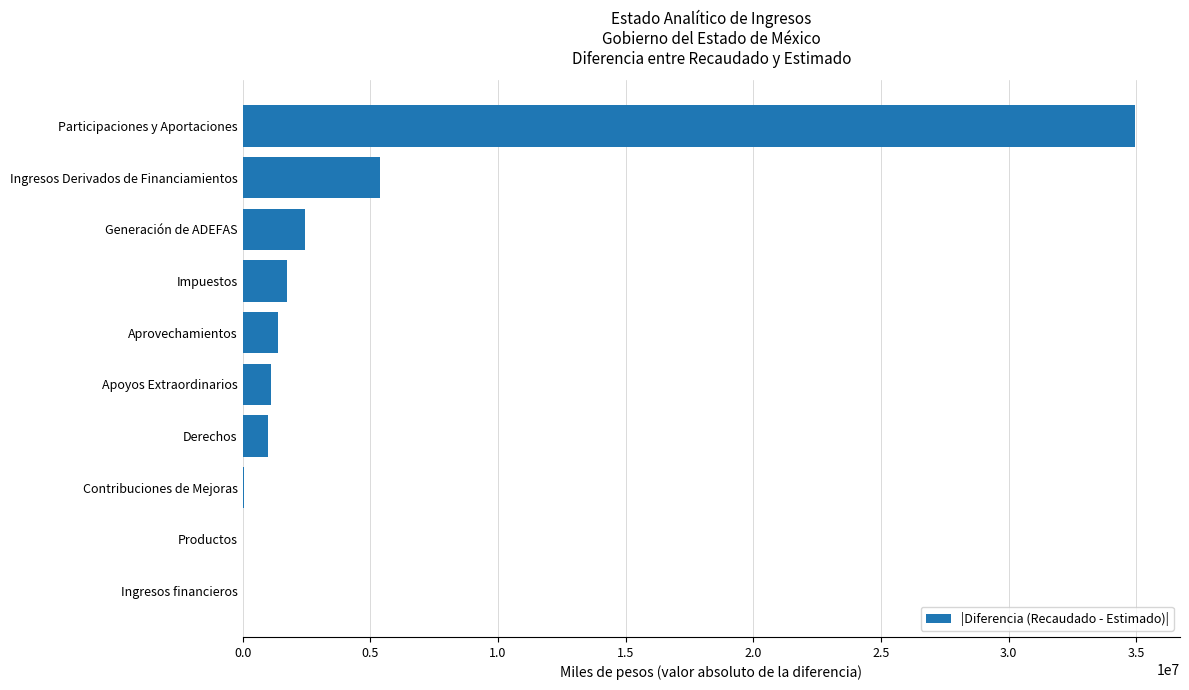

True or false: the data shows 34966108.7 at Participaciones y Aportaciones.

True